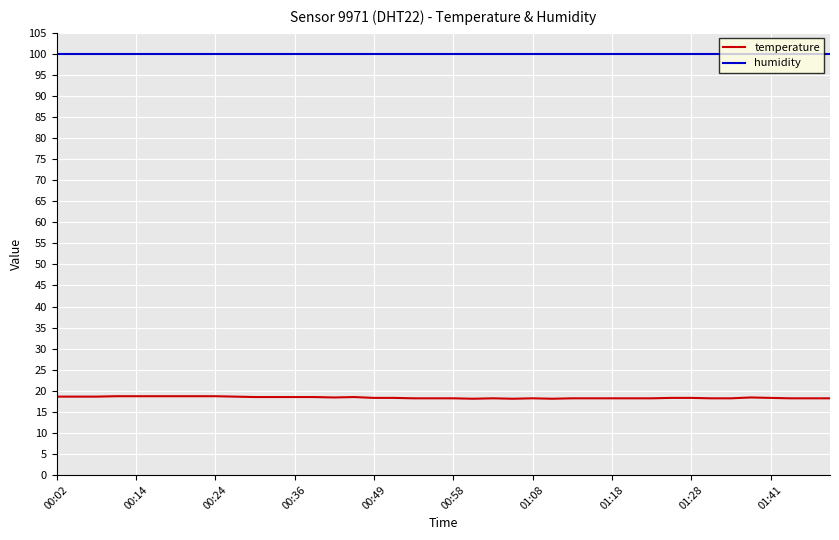

True or false: temperature and humidity cross at least once.

False